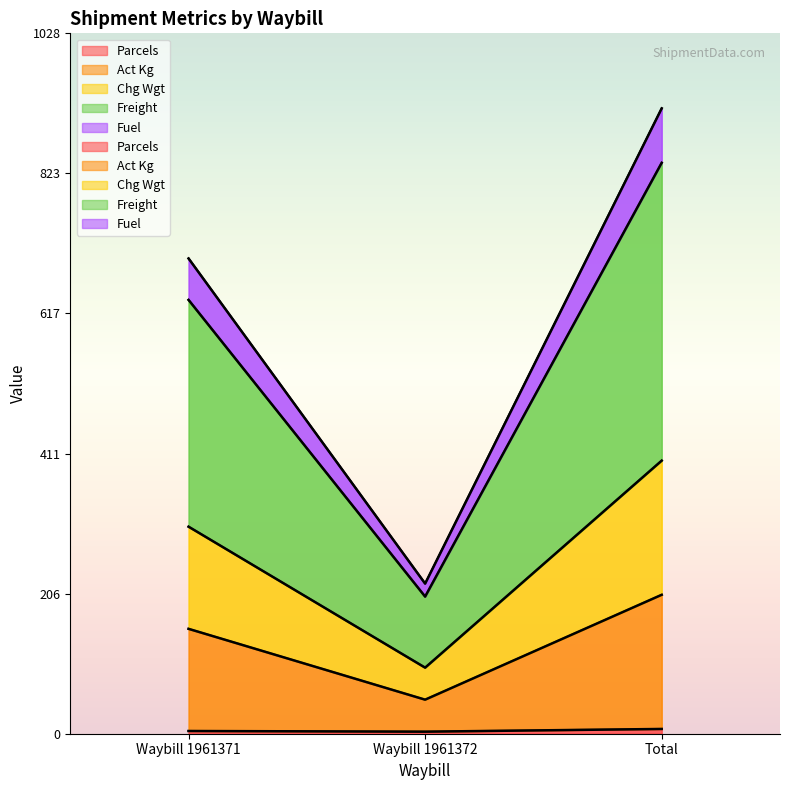

The Chg Wgt series shows 697.8 at Waybill 1961371. True or false?

True